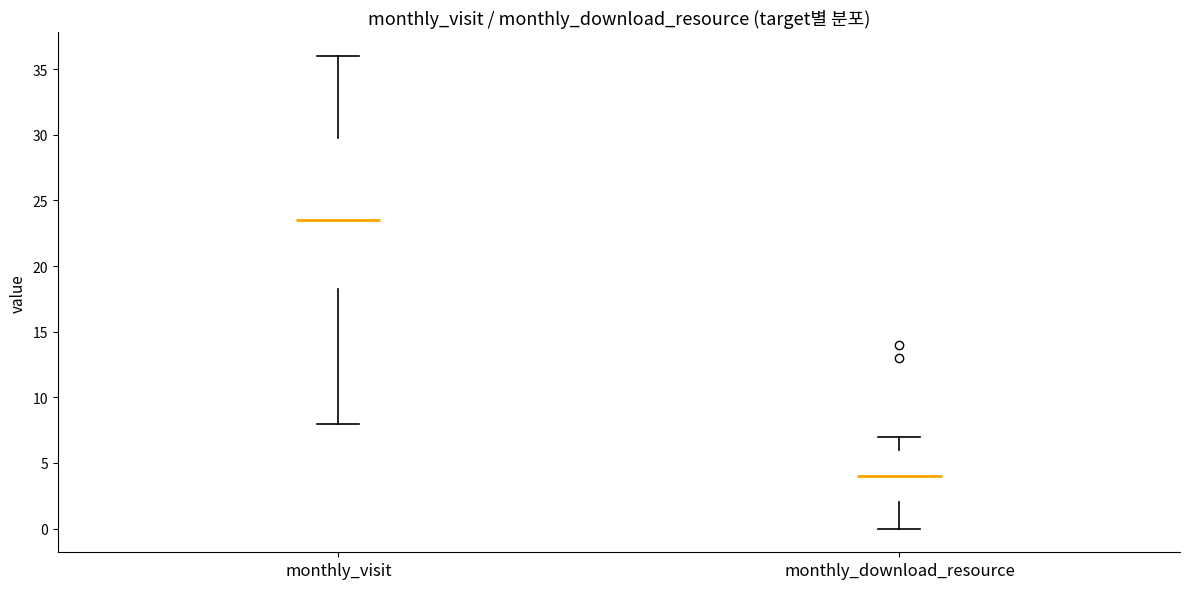

Where is the upper edge of the box for monthly_download_resource on the y-axis? The values are not printed on the chart, so give them approximately, as read against the axis.

6.0